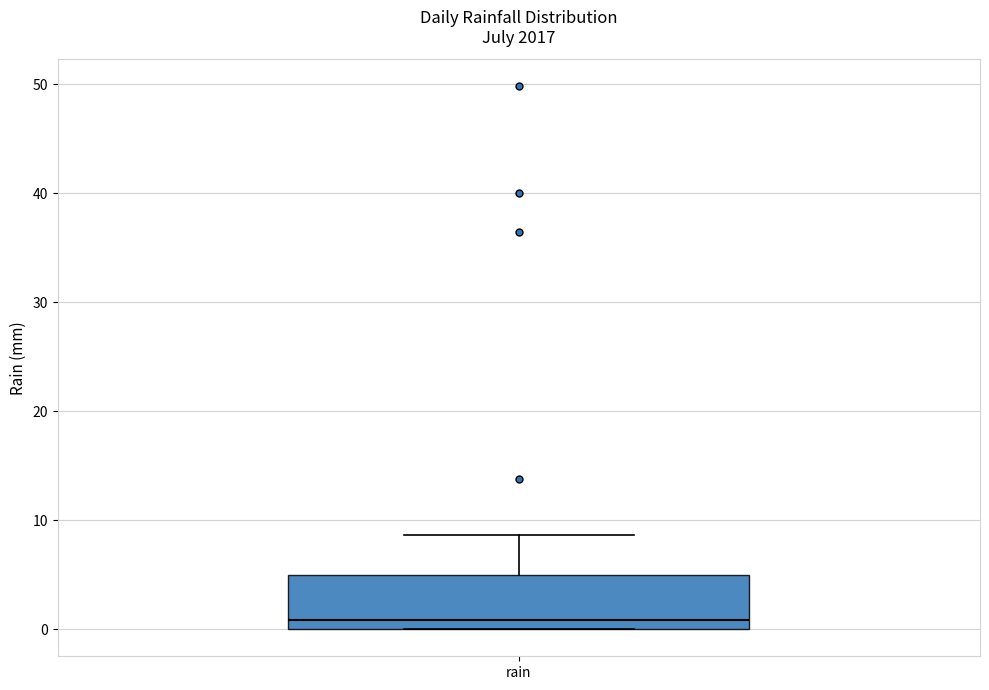

Read this box plot against the y-axis: the position of the median line, the range covered by the box, and the ends of both whiskers. The values are not printed on the chart, so give them approximately, as read against the axis.

median 1, box 0 to 5, whiskers 0 to 9